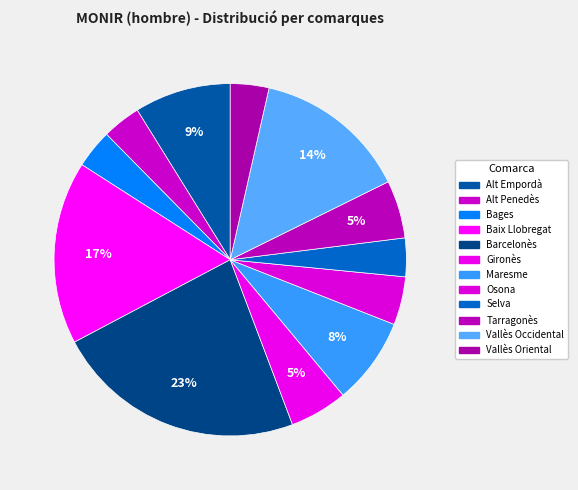

Is the sum of Gironès and Vallès Oriental greater than half?

No